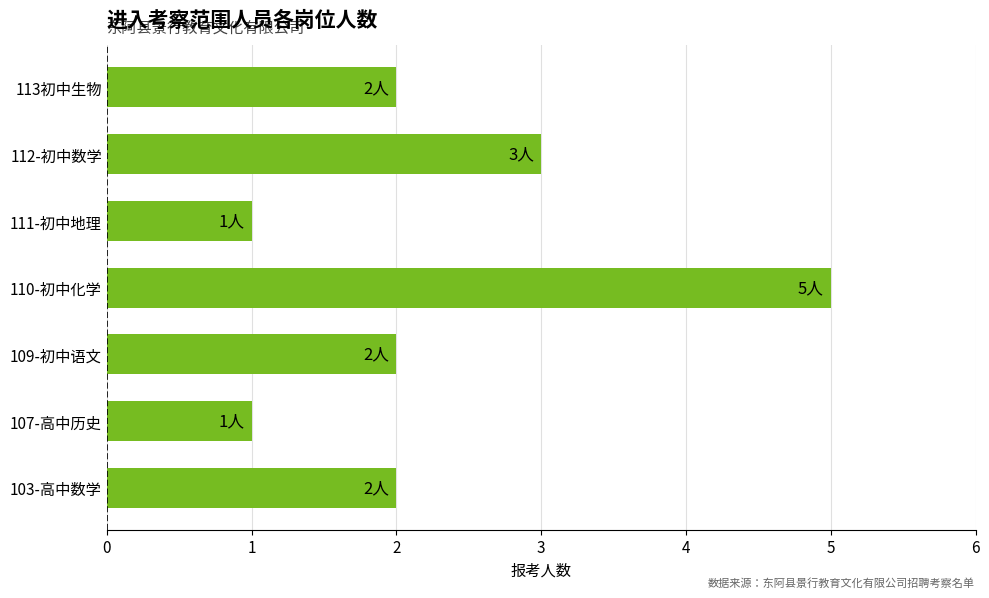

Reading bottom to top, list all the values displayed in this chart.

103-高中数学=2	107-高中历史=1	109-初中语文=2	110-初中化学=5	111-初中地理=1	112-初中数学=3	113初中生物=2